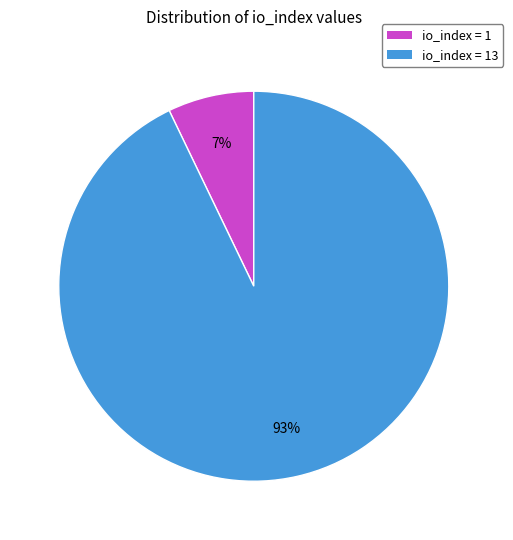

Combined, do io_index = 1 and io_index = 13 account for over 50%?

Yes